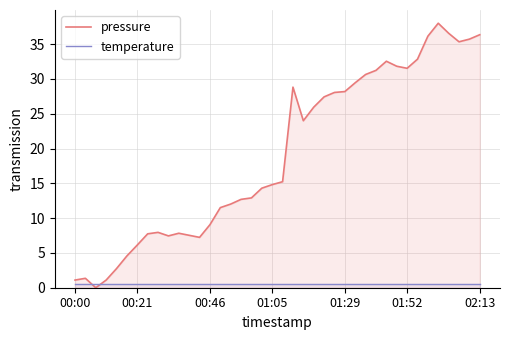

What is the maximum value shown in the chart?

38.0